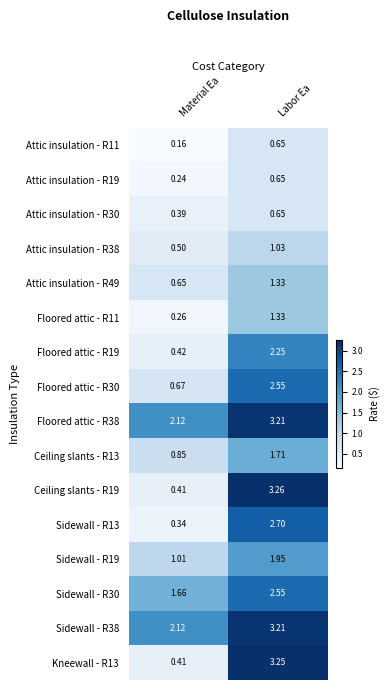

Which label corresponds to the smallest value in the chart?

Material Ea